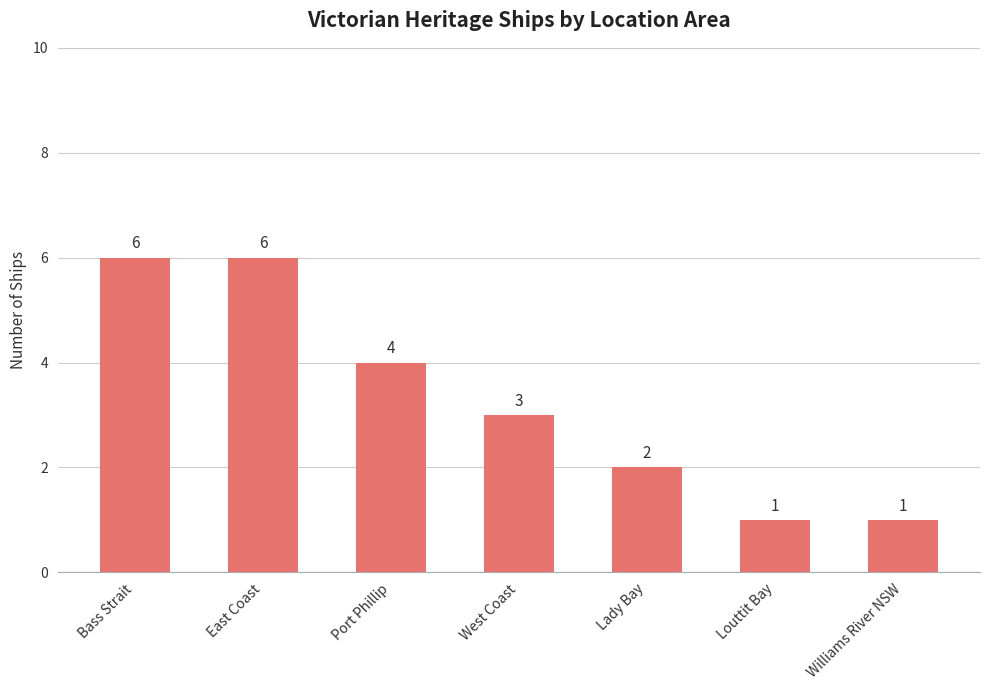

What is the greatest value displayed?

6